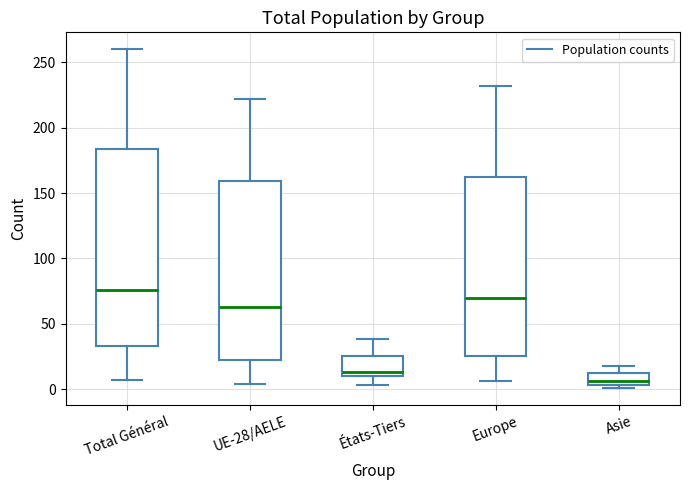

Where does the lower whisker of the box for États-Tiers end on the y-axis? The values are not printed on the chart, so give them approximately, as read against the axis.

5